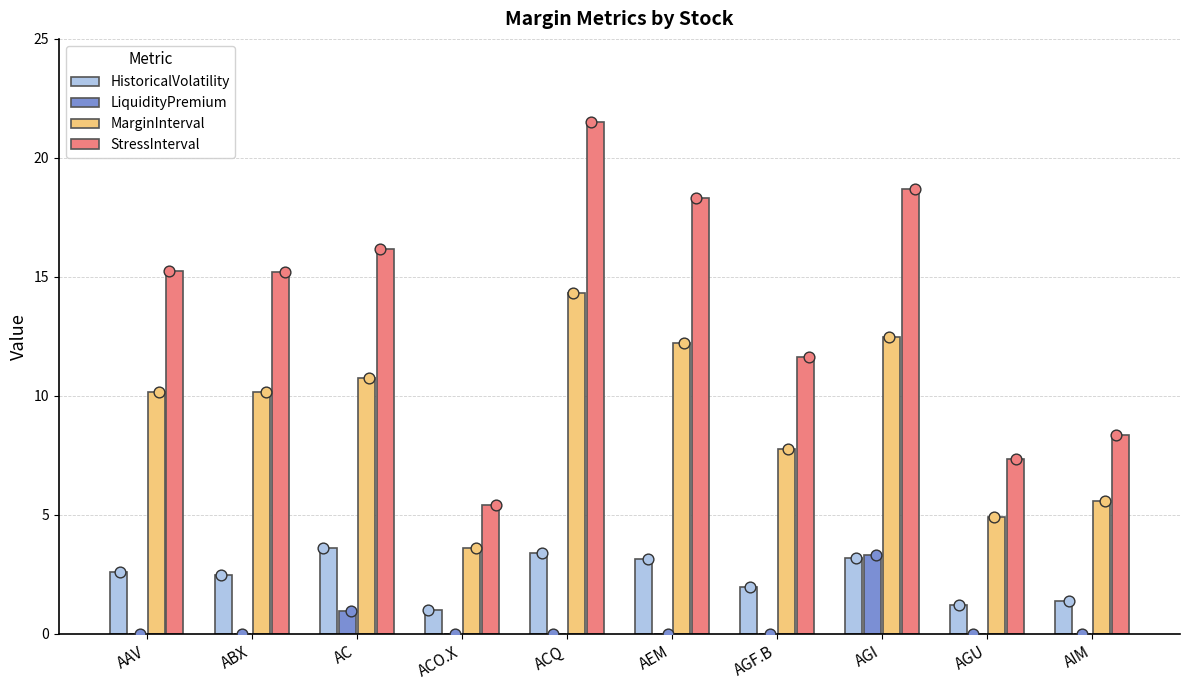

At how many categories does at least one series exceed 17?

3